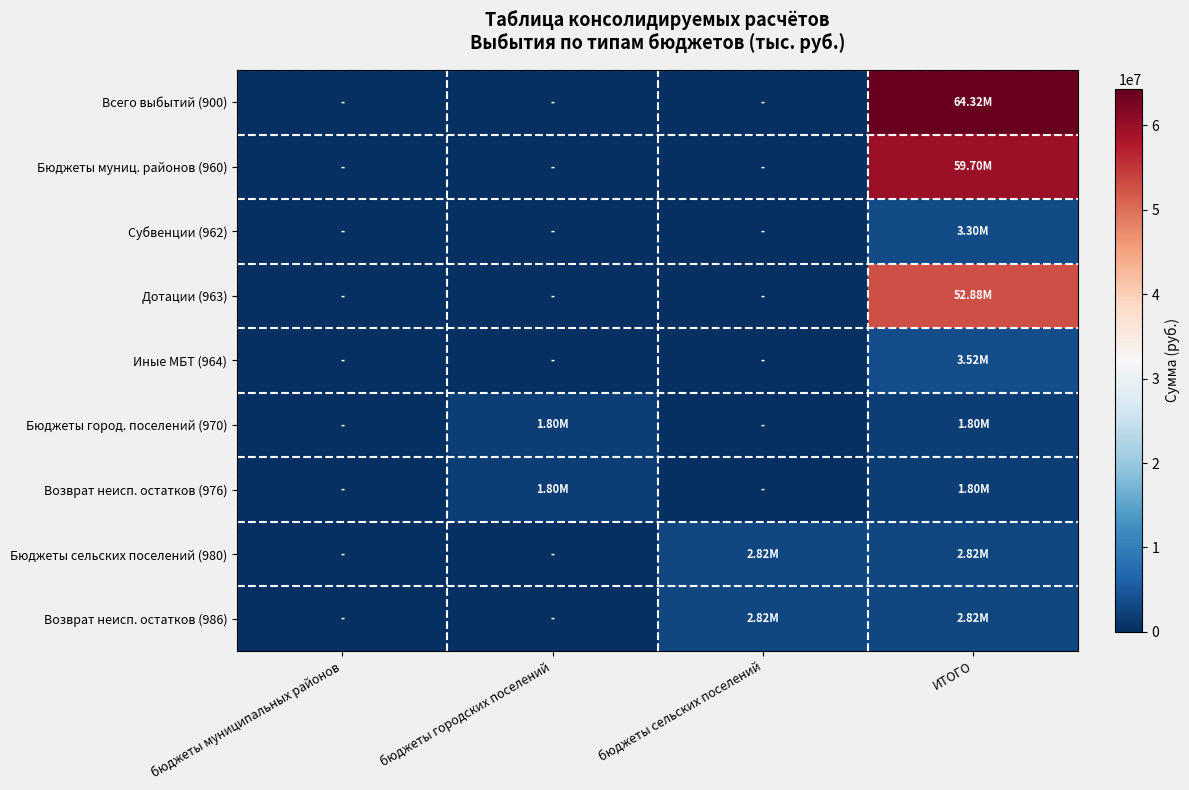

At which category is the sum across all series the highest?

ИТОГО